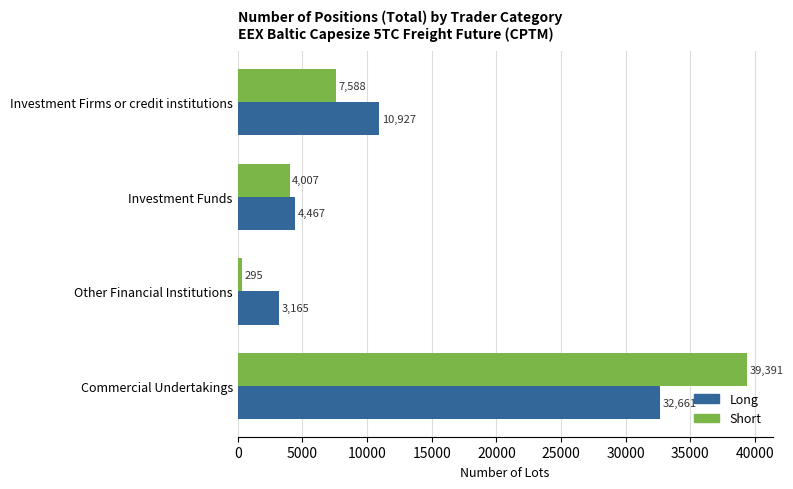

Which series has the largest range (max minus min)?

Short